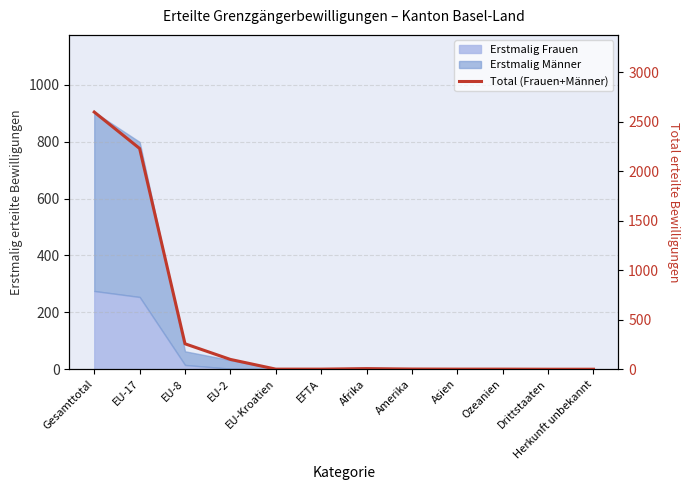

List the labels in order of value, largest first.

Gesamttotal, EU-17, EU-8, EU-2, Afrika, Amerika, EU-Kroatien, EFTA, Asien, Ozeanien, Drittstaaten, Herkunft unbekannt